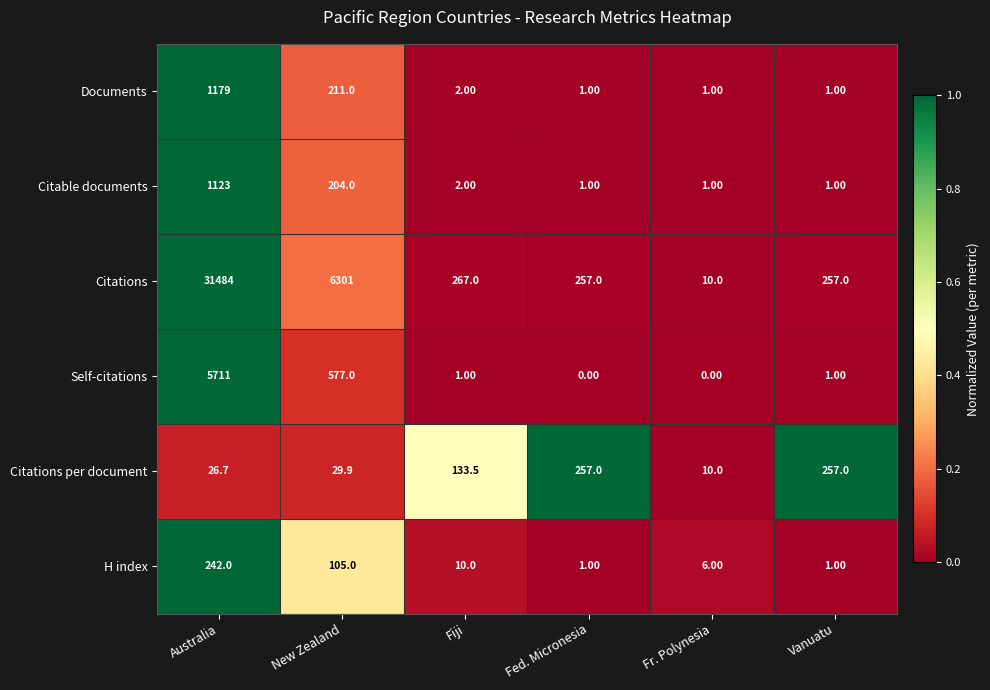

What is the spread (max minus min) of values at New Zealand?

6271.1